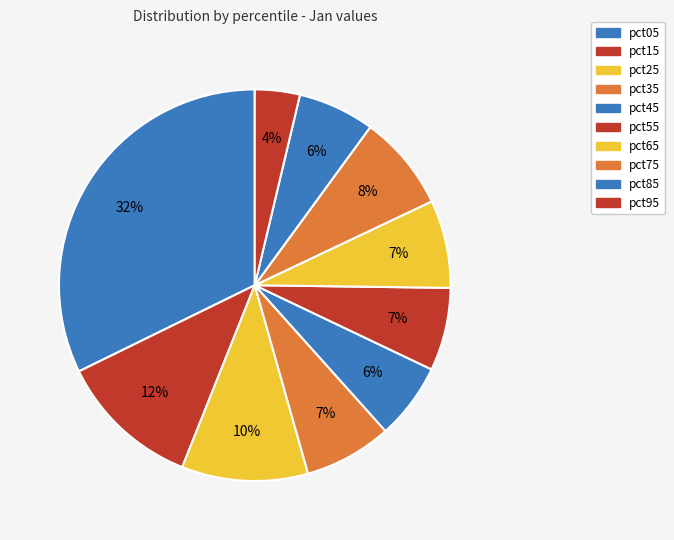

Which slice is the smallest?

pct95